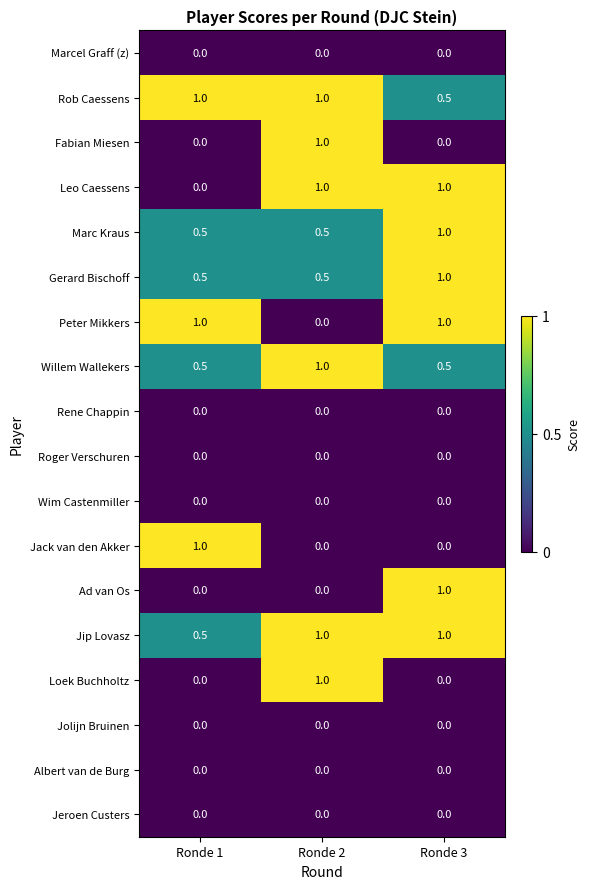

At how many categories does at least one series exceed 0?

3